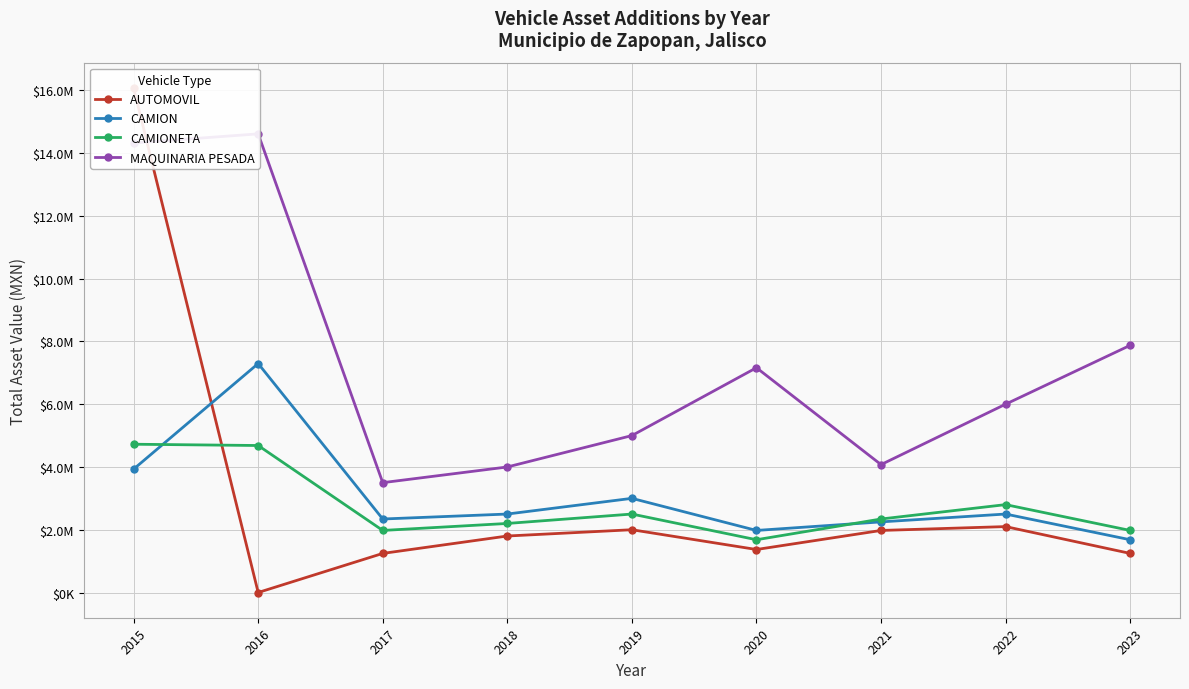

Rank the series by their maximum value, from highest to lowest.

AUTOMOVIL, MAQUINARIA PESADA, CAMION, CAMIONETA